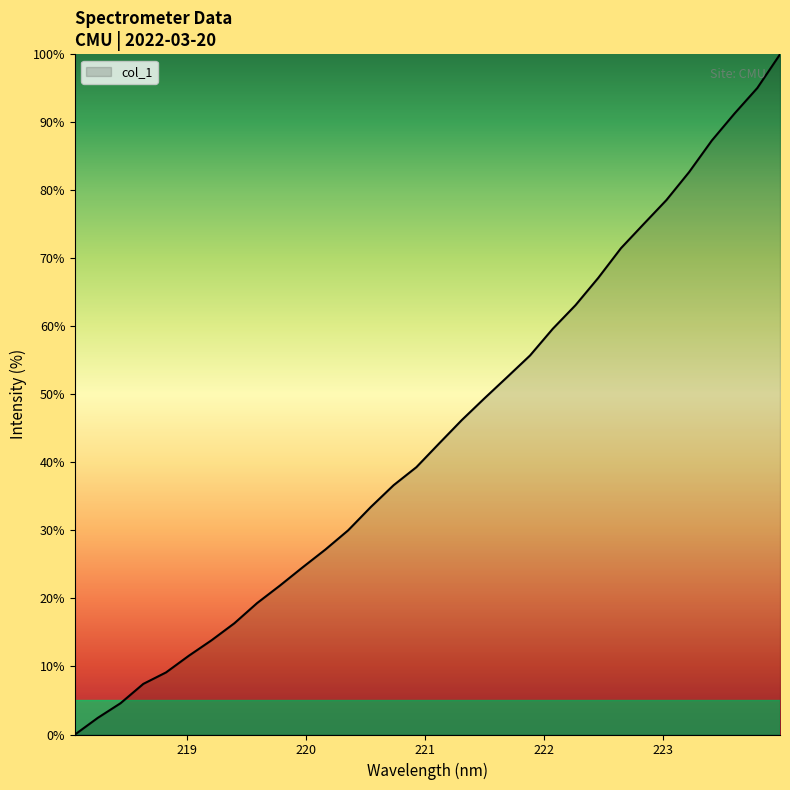

How many values are above zero?

31